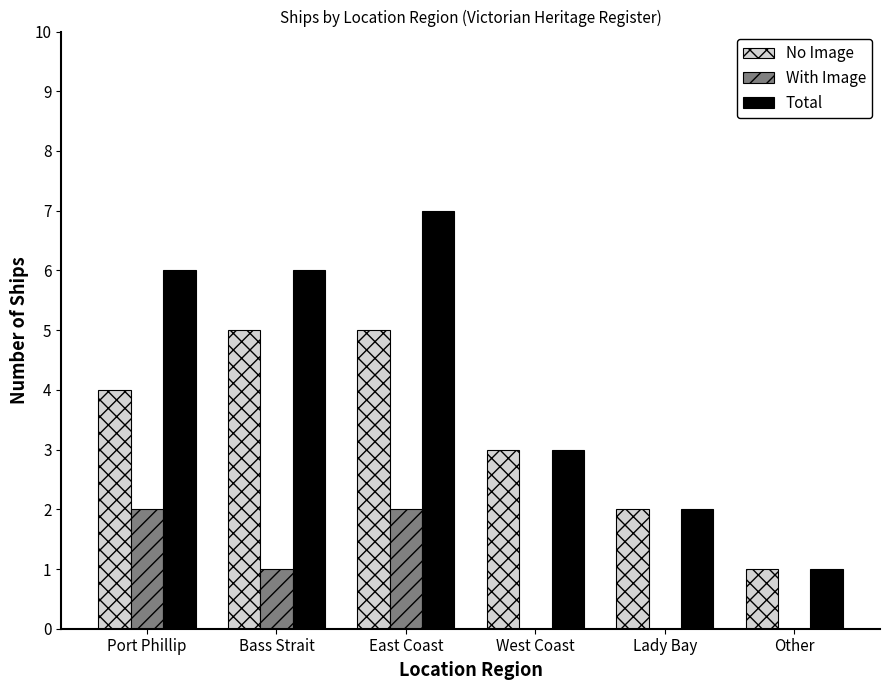

What is the sum of the Total values at Port Phillip and Bass Strait?

12